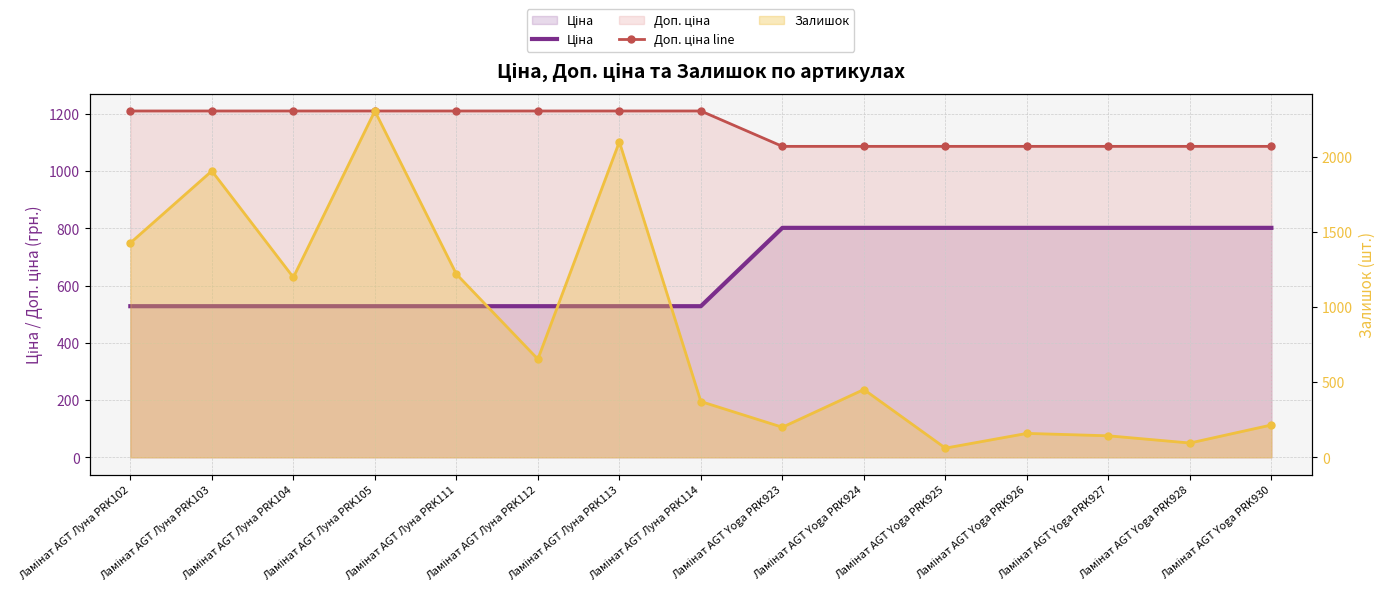

What is the label of the 6th point from the right?

Ламінат AGT Yoga PRK924